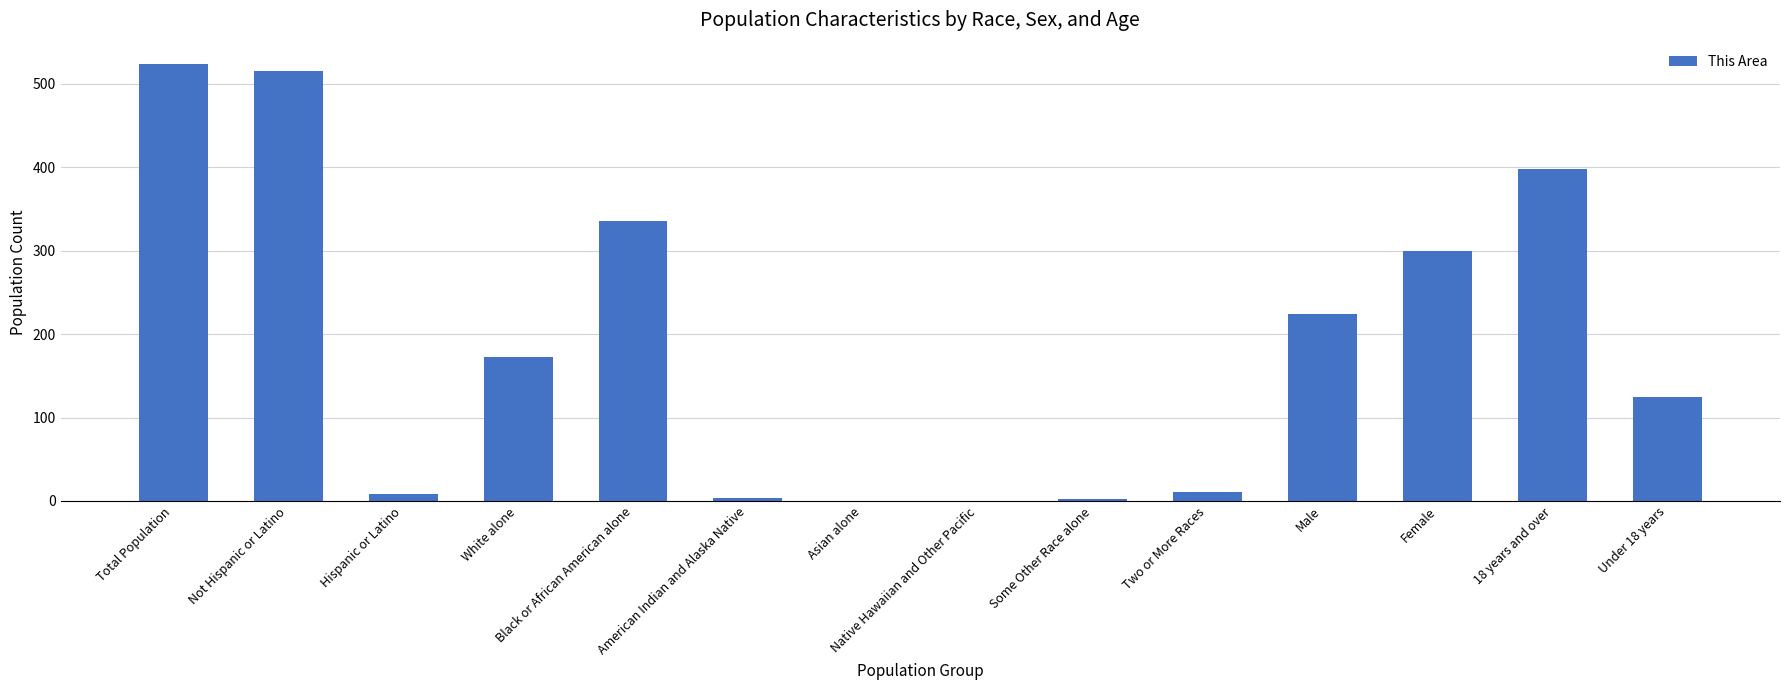

What is the greatest value displayed?

523